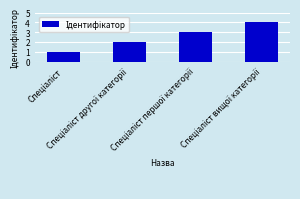

What is the greatest value displayed?

4